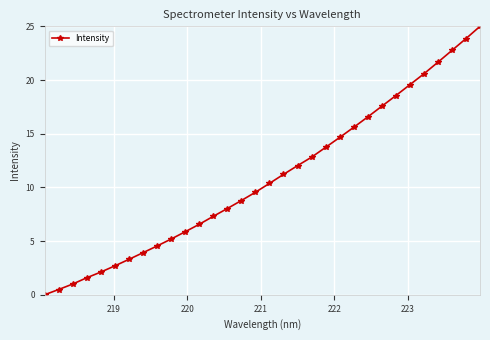

True or false: there are more than 2 points higher than both neighbors.

False